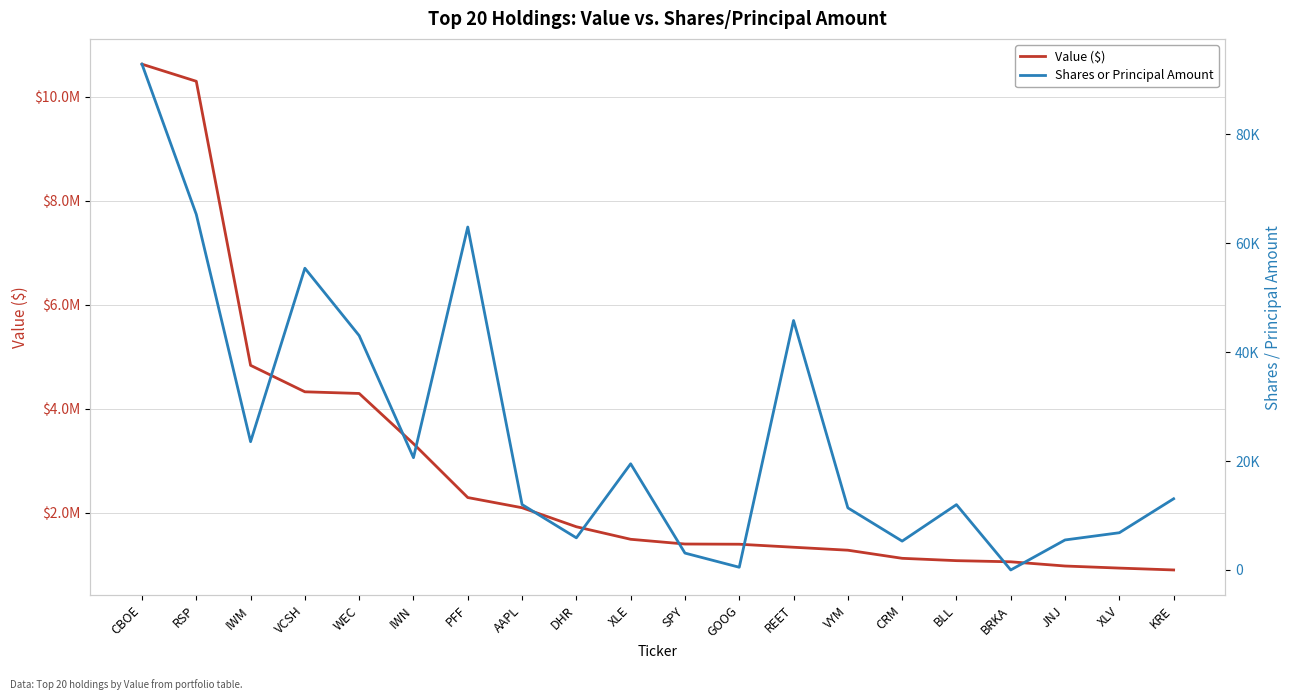

Which category has the lowest value in the Value ($) series?

KRE